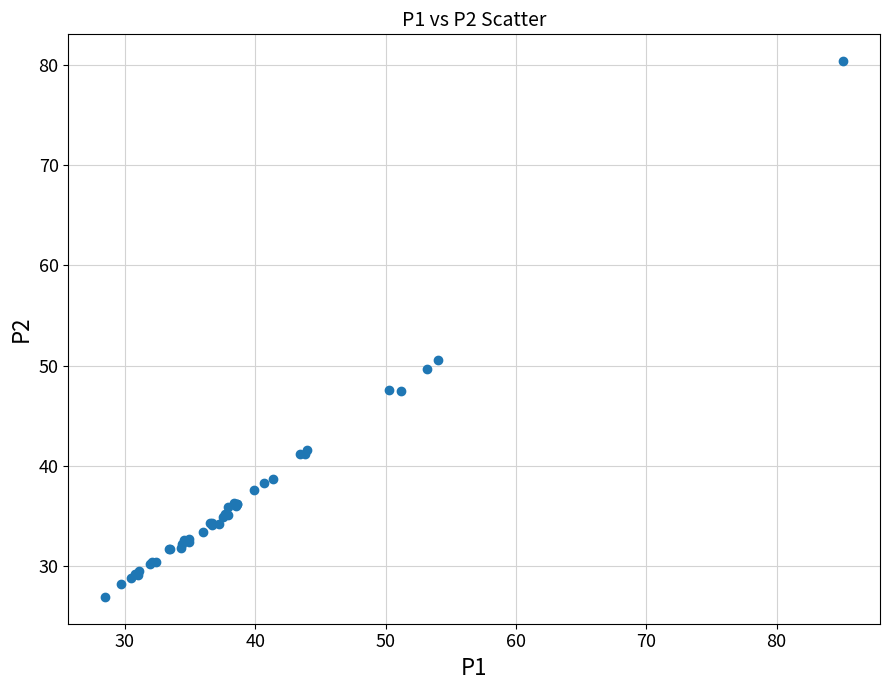

What Y value in the scatter plot is closest to 53?

50.6